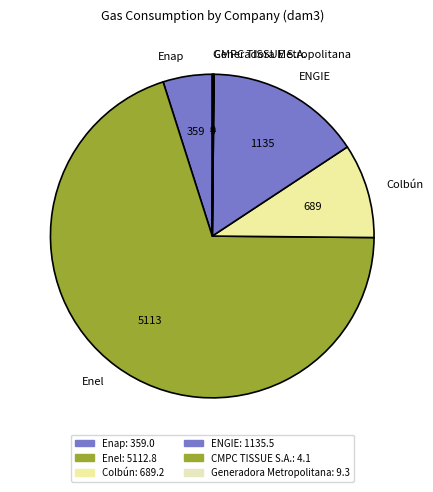

The Colbún slice represents 9% of the pie. True or false?

True